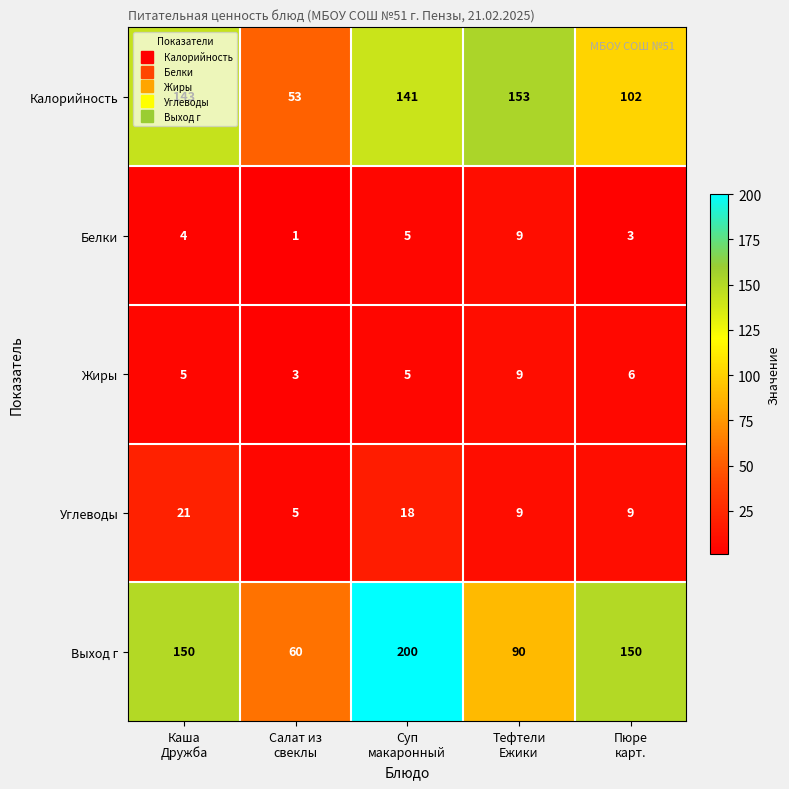

Count the number of data series in this chart.

5